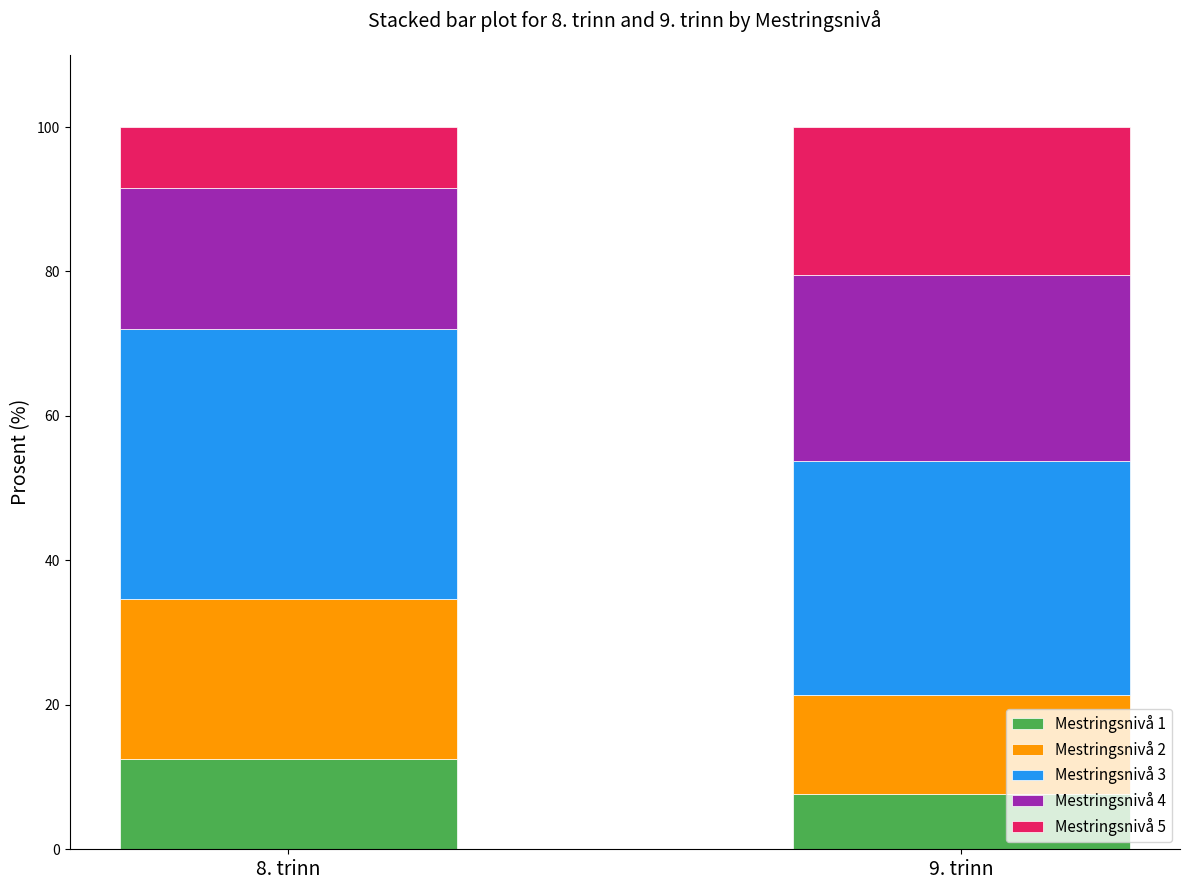

What is the total value across all series at 9. trinn?

100.0